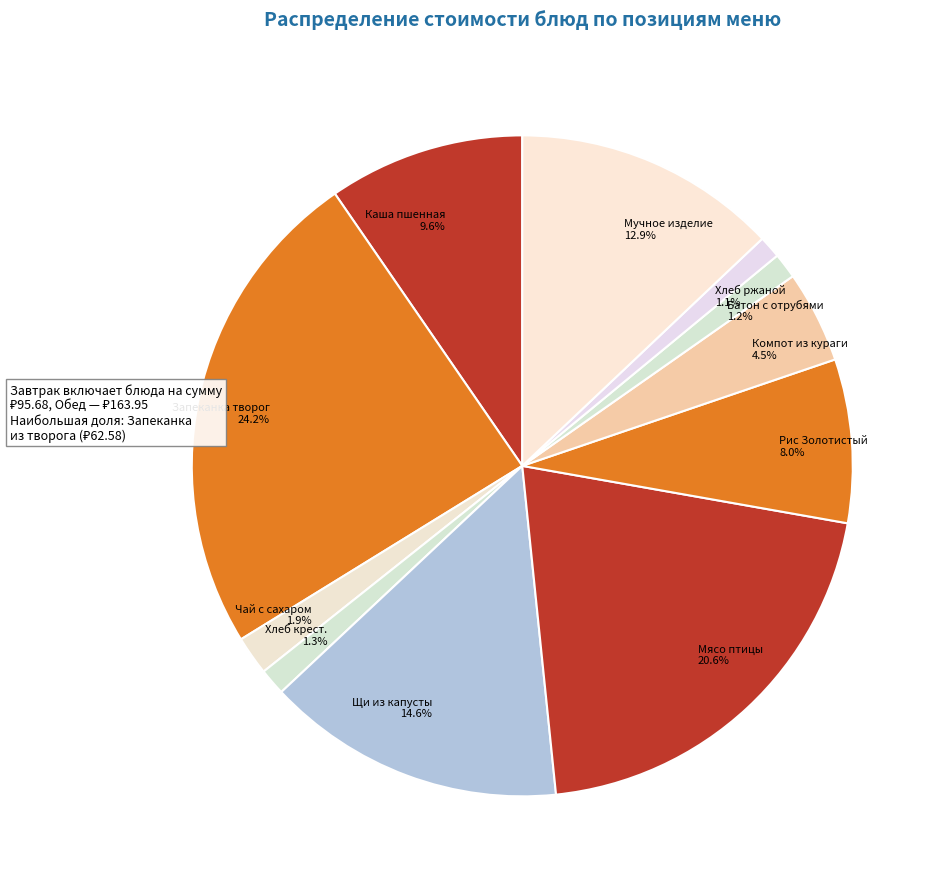

Combined, do Щи из капусты 14.6% and Хлеб крест. 1.3% account for over 50%?

No